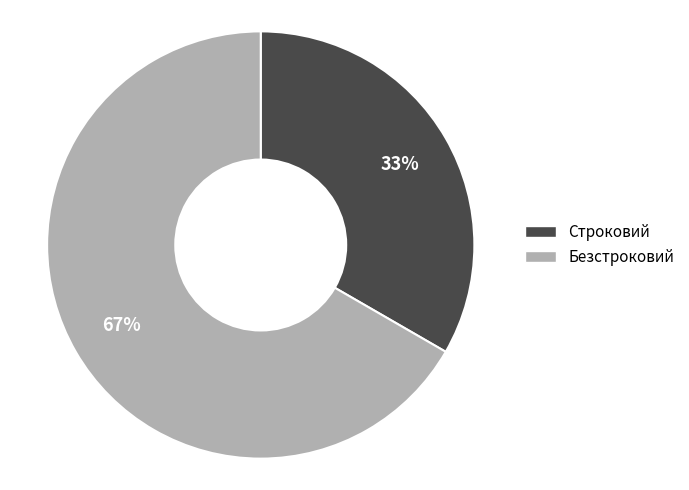

How many segments does this pie chart have?

2